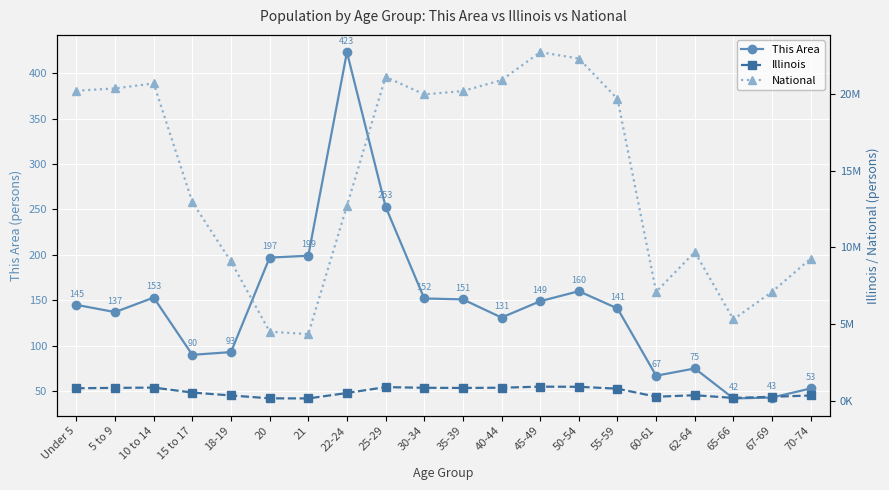

What is the difference between the This Area values at 25-29 and 67-69?

210